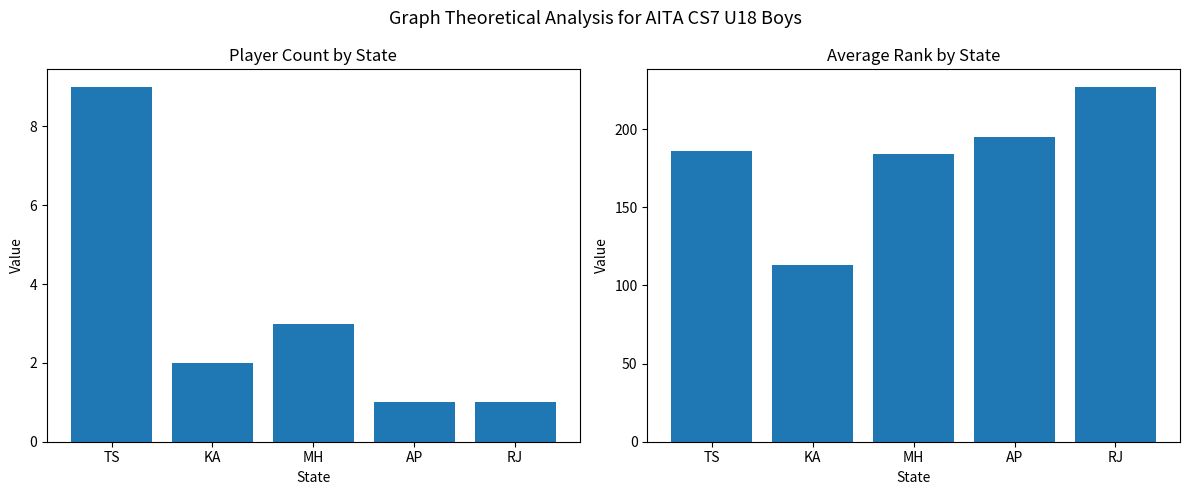

Is the value of Player Count at TS greater than the value of Avg Rank at TS?

No